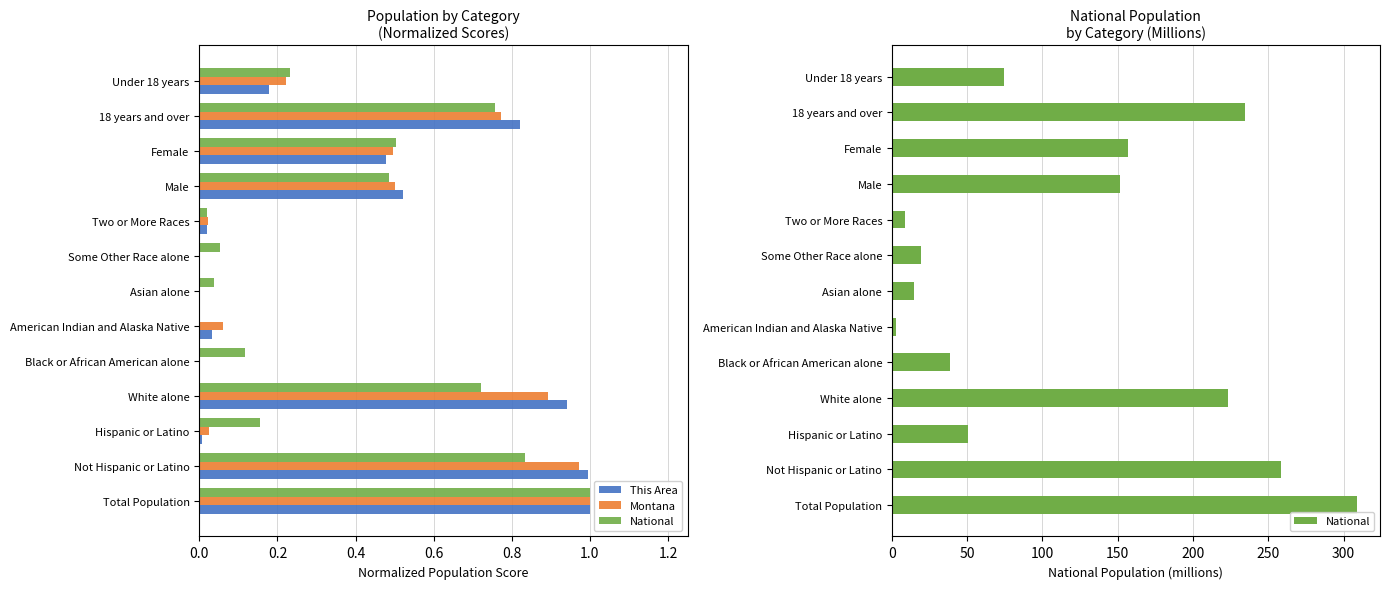

What is the difference between the maximum and minimum values in the Montana series?

1.0